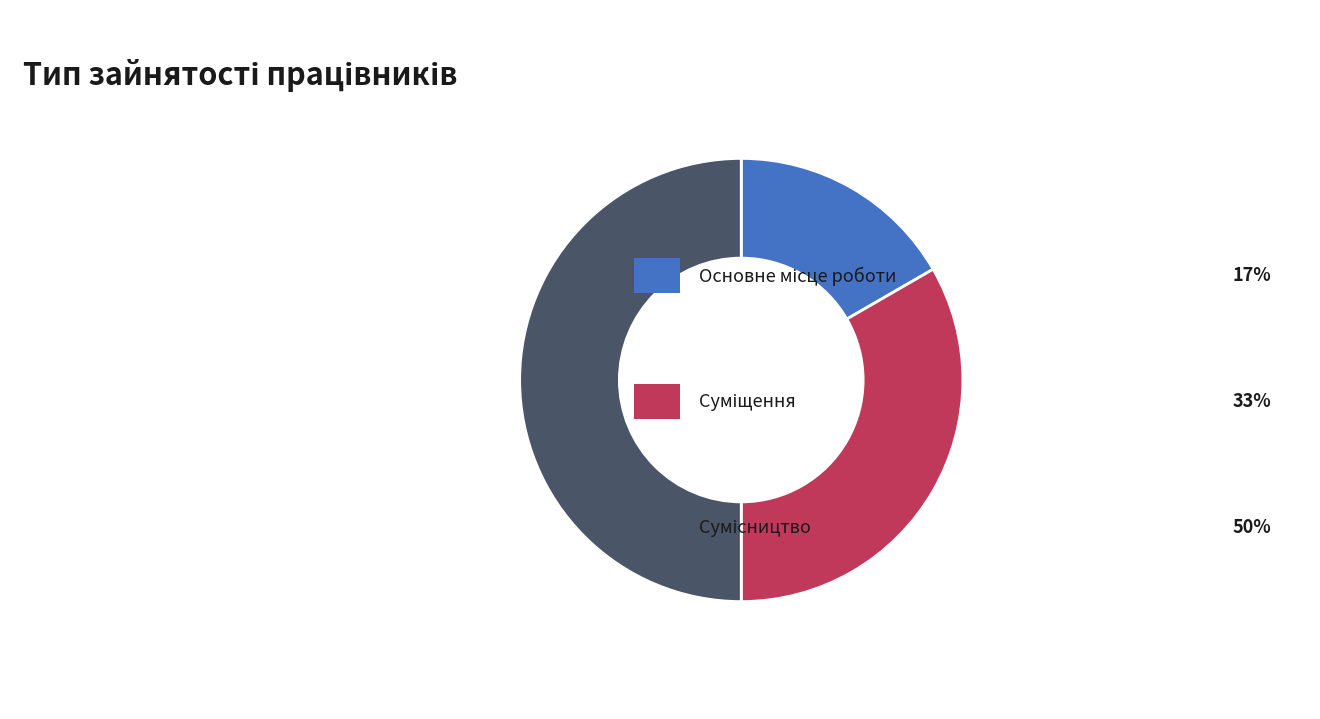

To the nearest percent, what is the average slice percentage?

33%